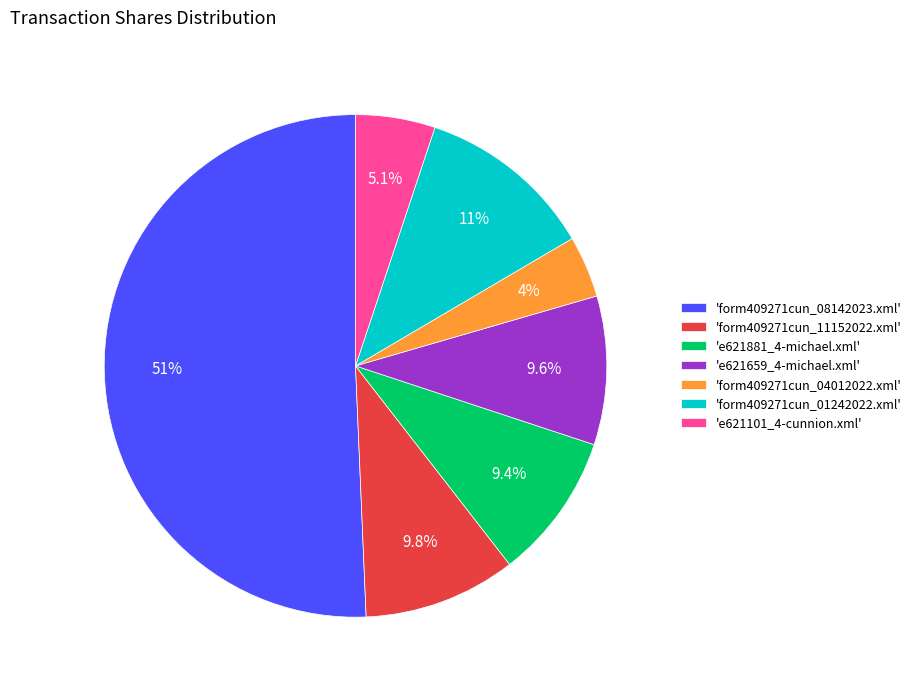

Which slice is the smallest?

'form409271cun_04012022.xml'